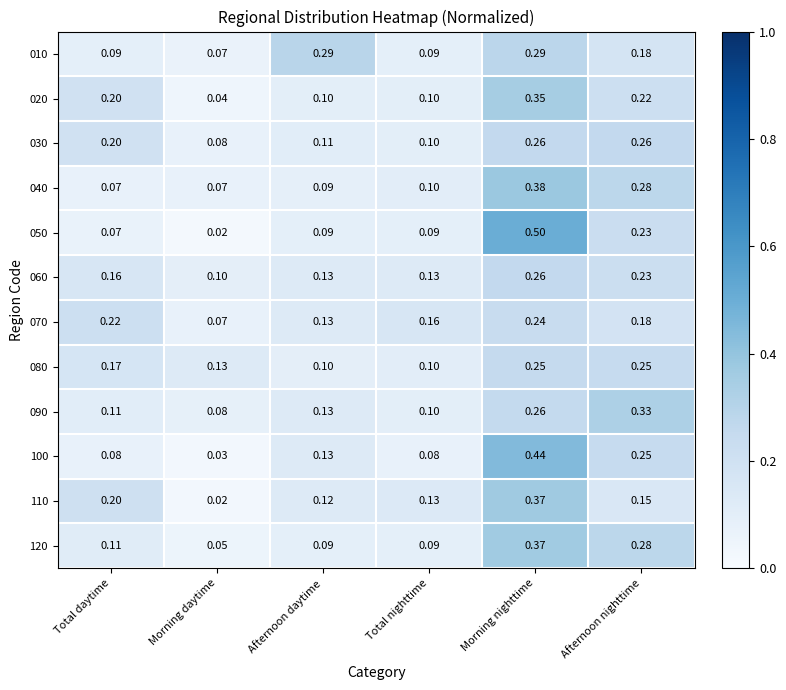

At how many categories does at least one series exceed 0?

6